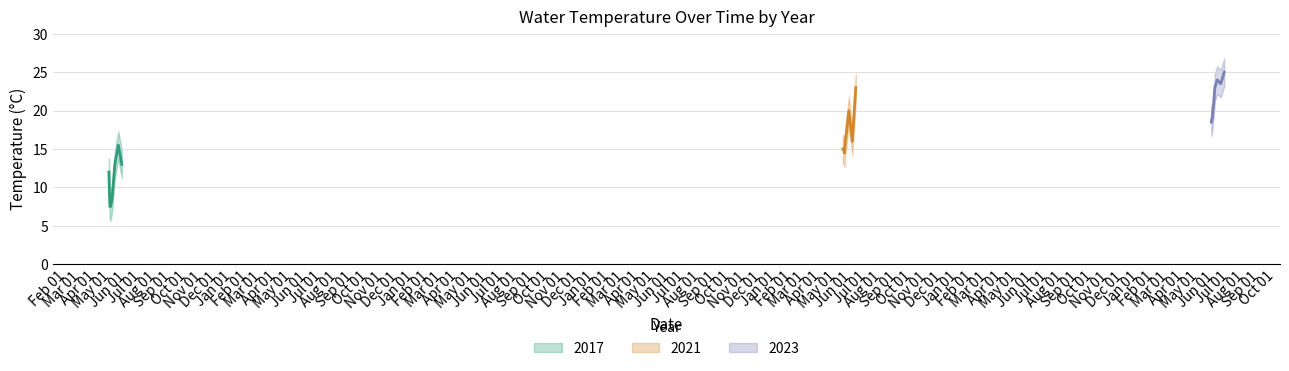

What is the label of the 9th point from the right?

Feb 01